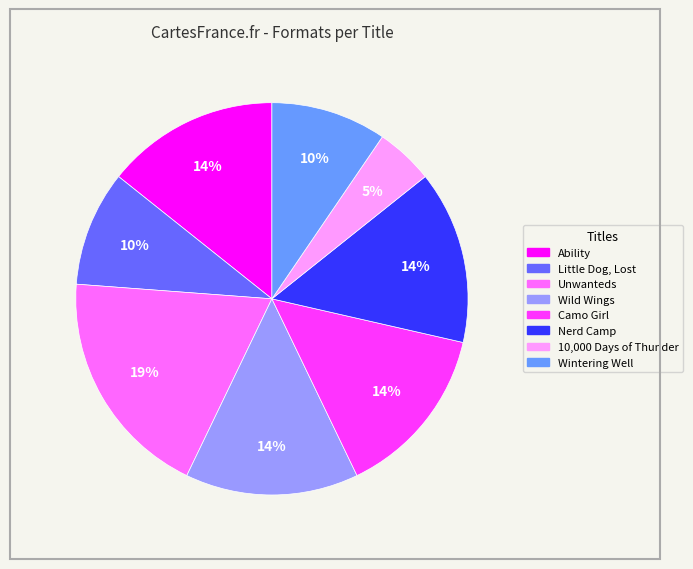

Is the sum of 10,000 Days of Thunder and Wild Wings greater than half?

No